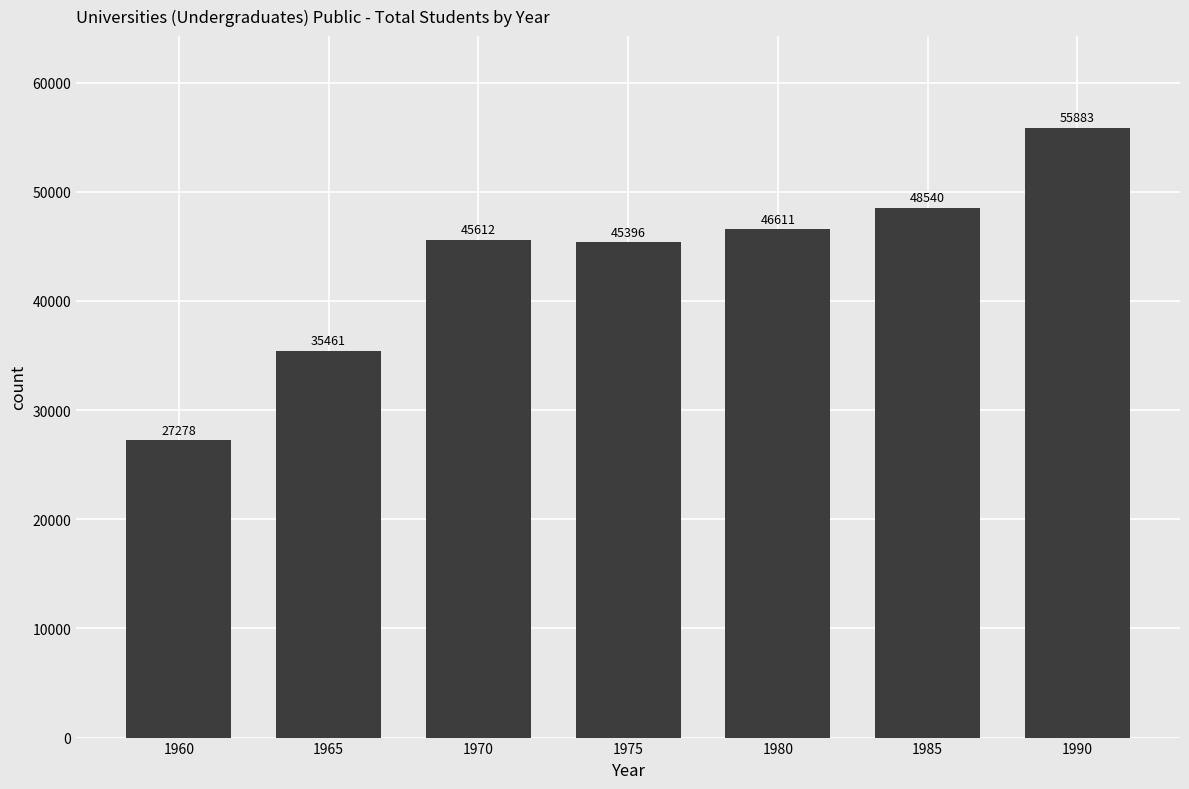

What is the difference between the maximum and minimum values?

28605